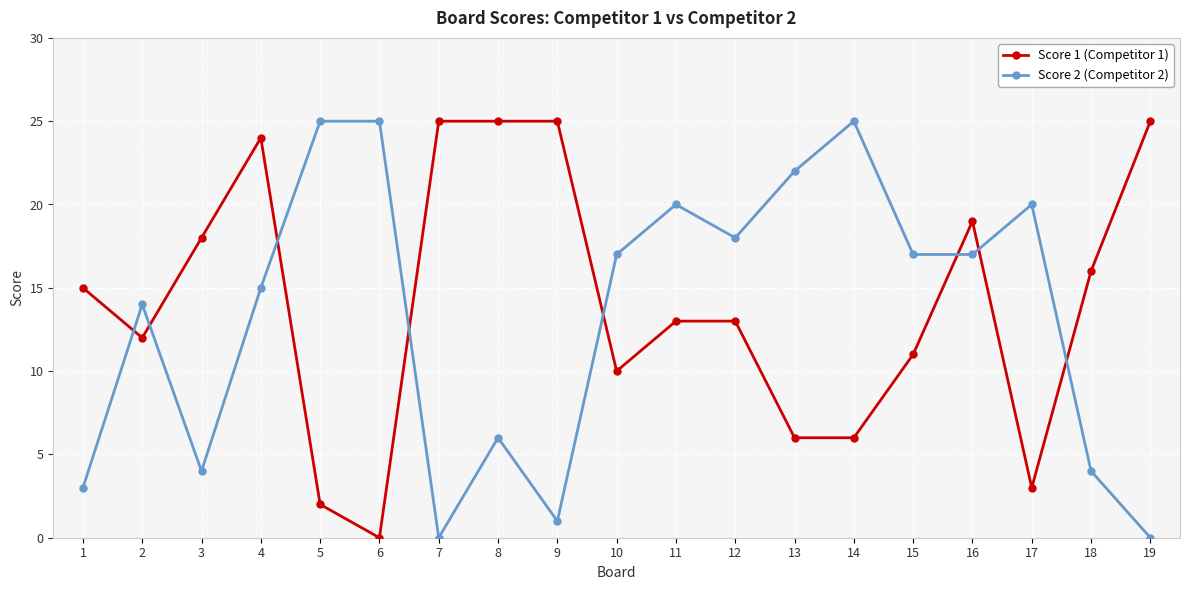

At how many categories does at least one series exceed 4?

19